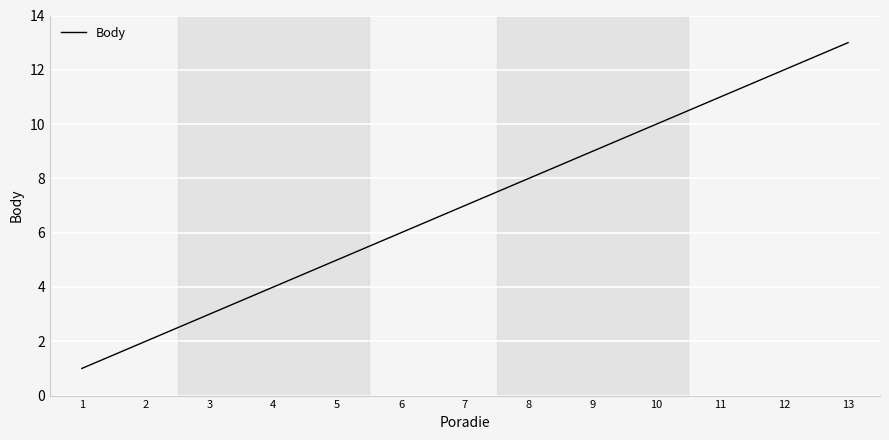

List the labels in order of value, smallest first.

1, 2, 3, 4, 5, 6, 7, 8, 9, 10, 11, 12, 13